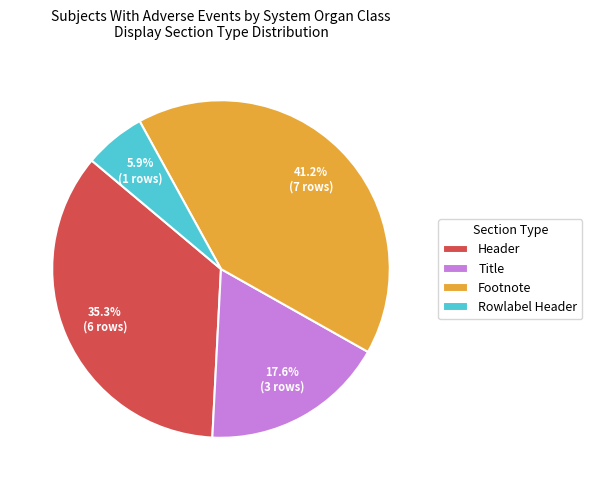

Rank the categories by value from highest to lowest.

Footnote, Header, Title, Rowlabel Header